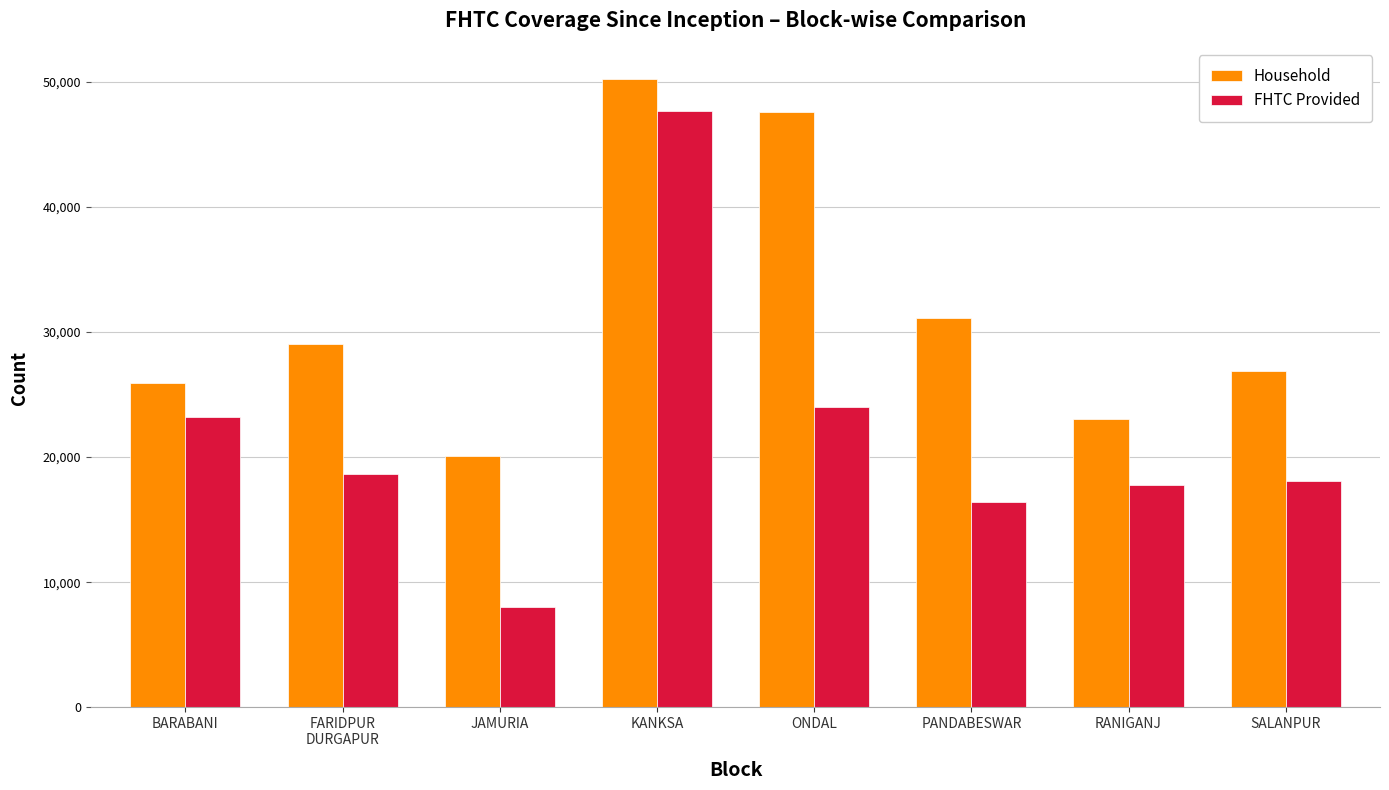

What is the average value of the Household series?

31724